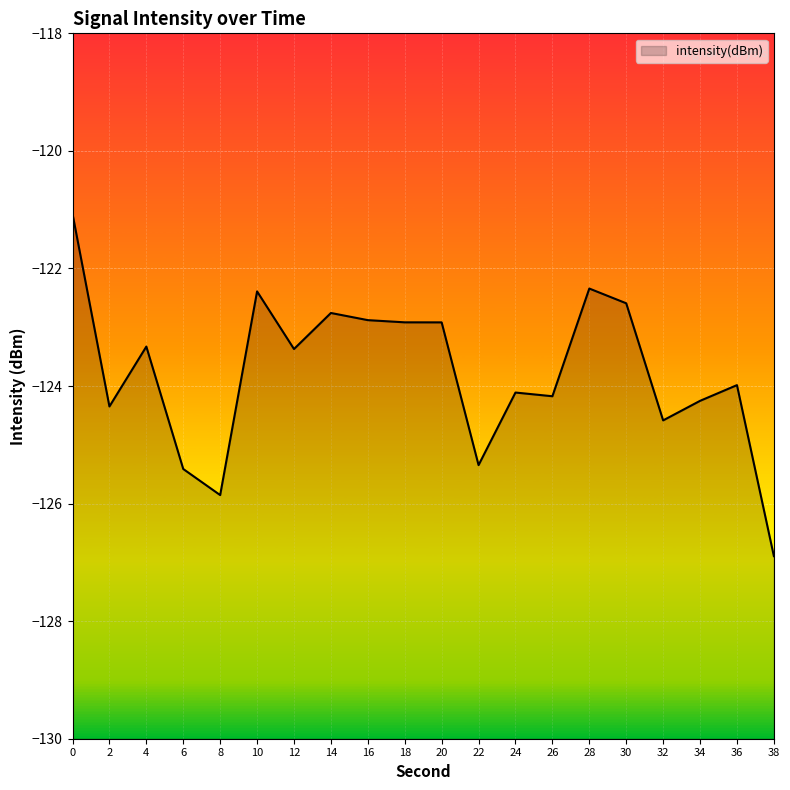

Rank the categories by value from lowest to highest.

38, 8, 6, 22, 32, 2, 34, 26, 24, 36, 12, 4, 20, 18, 16, 14, 30, 10, 28, 0